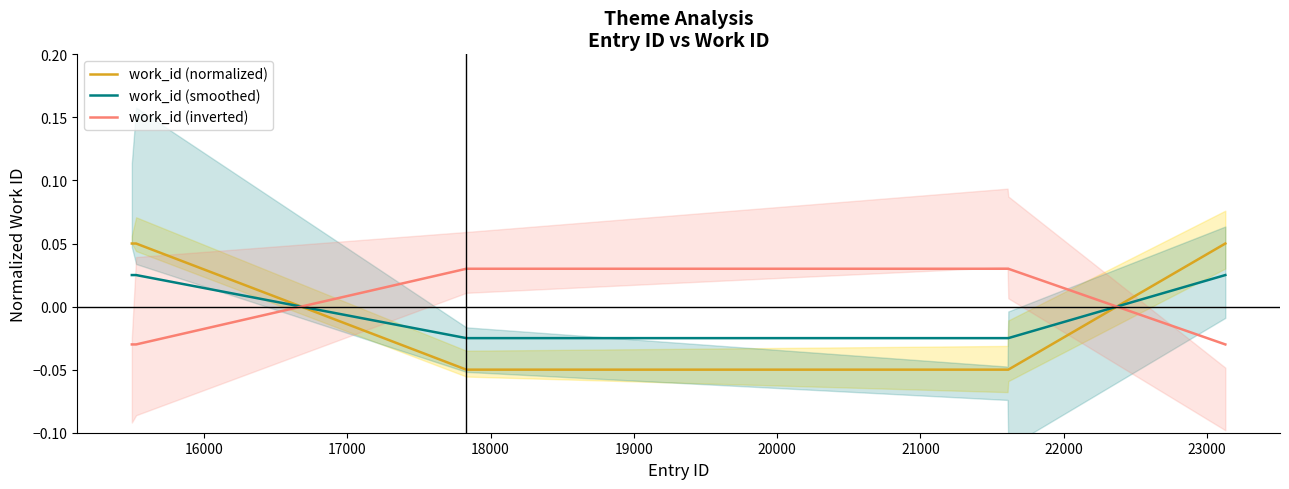

Which series has the largest total across all categories?

work_id (normalized)